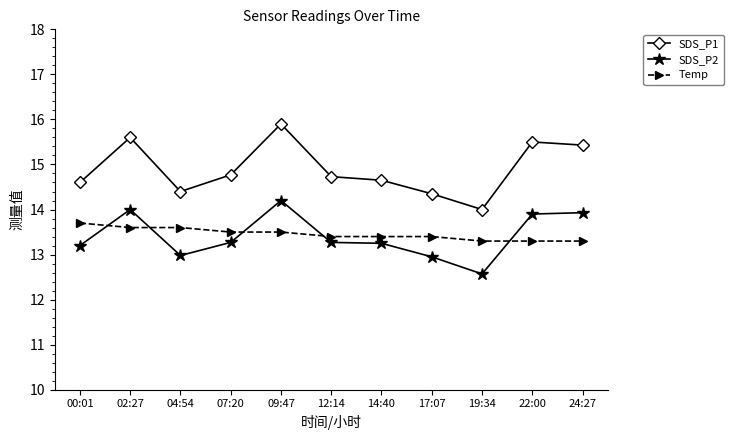

Rank the series at 22:00 from highest to lowest value.

SDS_P1, SDS_P2, Temp